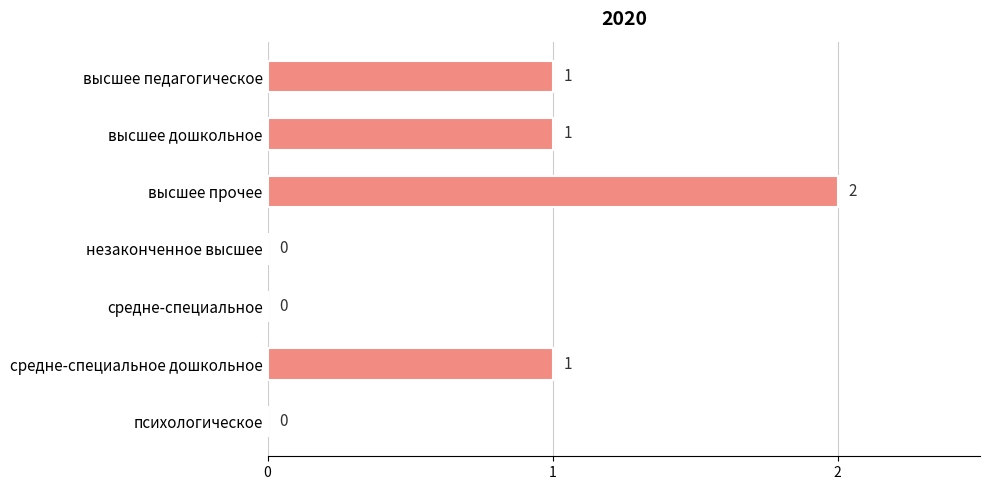

Reading top to bottom, list all the values displayed in this chart.

высшее педагогическое=1	высшее дошкольное=1	высшее прочее=2	незаконченное высшее=0	средне-специальное=0	средне-специальное дошкольное=1	психологическое=0